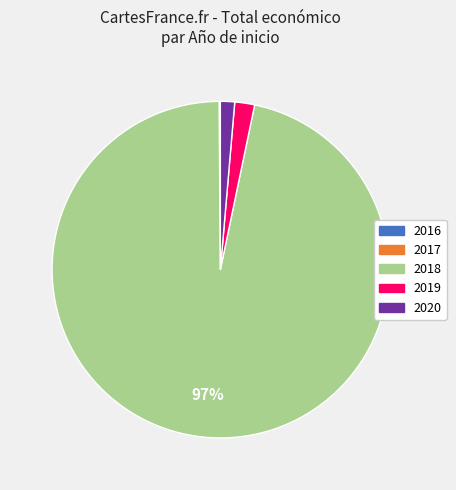

To the nearest percent, what is the average slice percentage?

20%